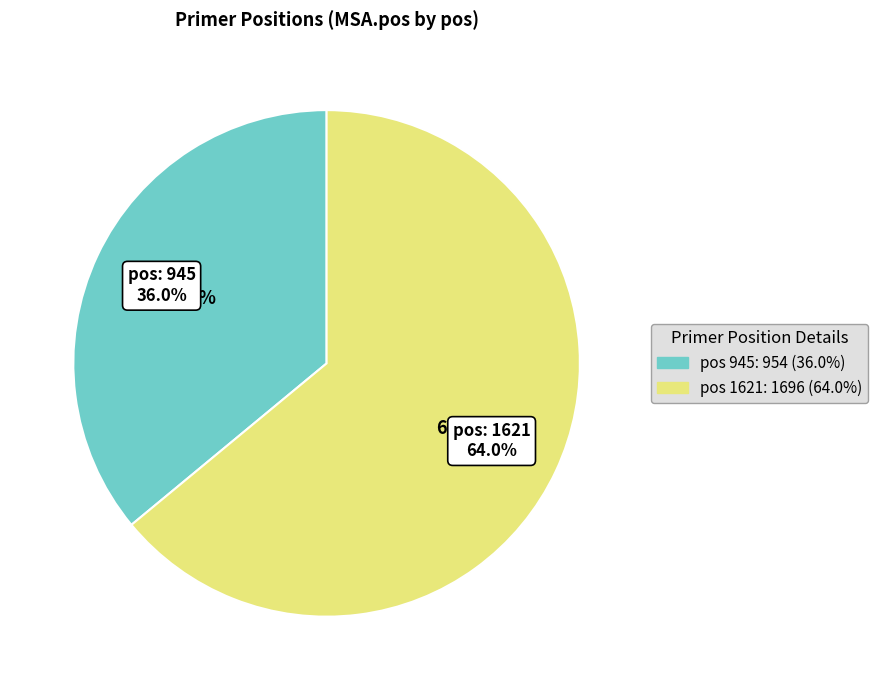

To the nearest percent, what is the difference between the 1621 and 945 slice percentages?

28%